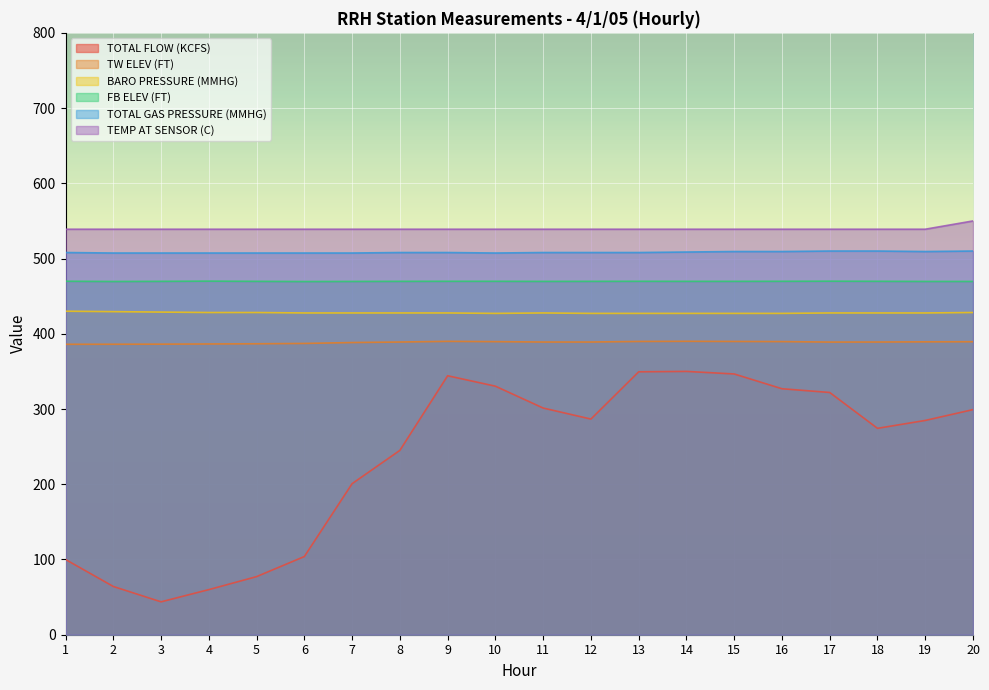

Reading left to right, transcribe all the data shown in this chart.

TOTAL FLOW (KCFS): 1=100.0	2=64.1	3=43.7	4=59.9	5=77.2	6=103.9	7=200.8	8=245.0	9=344.2	10=330.4	11=301.3	12=286.6	13=349.5	14=350.0	15=346.6	16=327.0	17=322.0	18=274.3	19=284.8	20=299.2
TW ELEV (FT): 1=386.0	2=386.1	3=386.2	4=386.5	5=386.7	6=387.2	7=388.4	8=389.1	9=389.9	10=389.6	11=389.1	12=389.1	13=389.8	14=390.0	15=389.8	16=389.6	17=389.0	18=389.1	19=389.3	20=389.4
BARO PRESSURE (MMHG): 1=430.0	2=429.4	3=428.8	4=428.3	5=428.3	6=427.7	7=427.7	8=427.7	9=427.7	10=427.1	11=427.7	12=427.1	13=427.1	14=427.1	15=427.1	16=427.1	17=427.7	18=427.7	19=427.7	20=428.3
FB ELEV (FT): 1=469.9	2=469.5	3=469.7	4=470.0	5=469.7	6=469.5	7=469.6	8=469.7	9=469.8	10=469.8	11=469.7	12=469.7	13=469.8	14=469.7	15=469.7	16=469.8	17=469.9	18=469.8	19=469.6	20=469.6
TOTAL GAS PRESSURE (MMHG): 1=508.0	2=507.4	3=507.4	4=507.4	5=507.4	6=507.4	7=507.4	8=508.0	9=508.0	10=507.4	11=508.0	12=508.0	13=508.0	14=508.7	15=509.3	16=509.3	17=510.0	18=510.0	19=509.3	20=510.0
TEMP AT SENSOR (C): 1=539.0	2=539.0	3=539.0	4=539.0	5=539.0	6=539.0	7=539.0	8=539.0	9=539.0	10=539.0	11=539.0	12=539.0	13=539.0	14=539.0	15=539.0	16=539.0	17=539.0	18=539.0	19=539.0	20=550.0